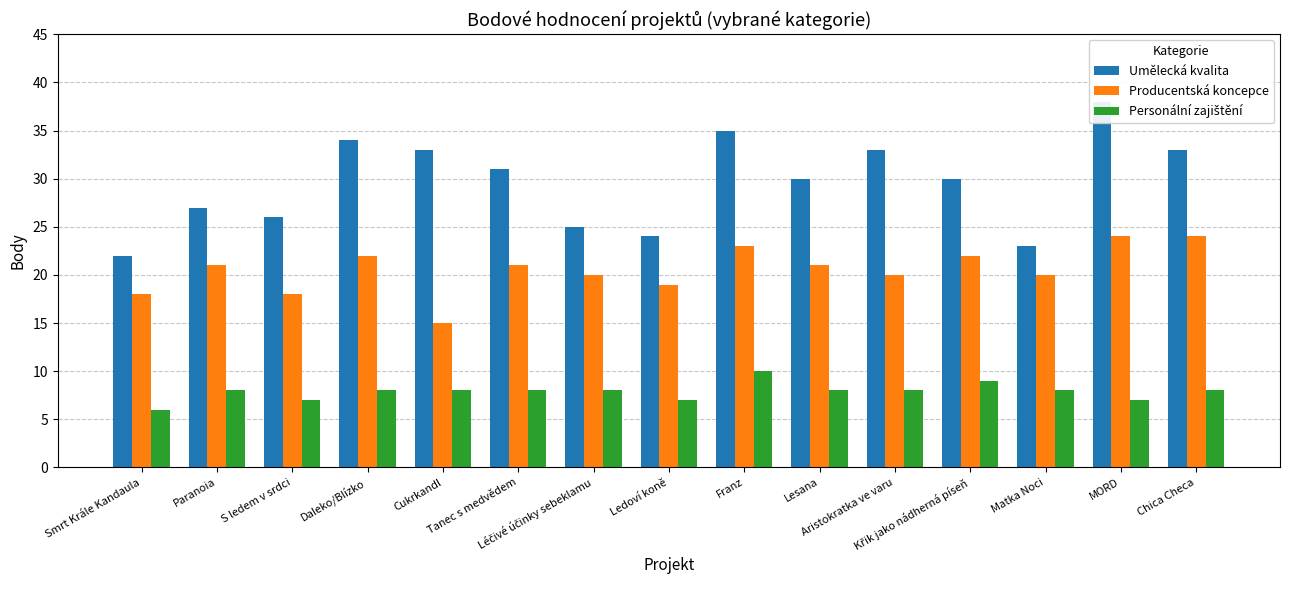

What is the label of the 3rd bar from the left?

S ledem v srdci